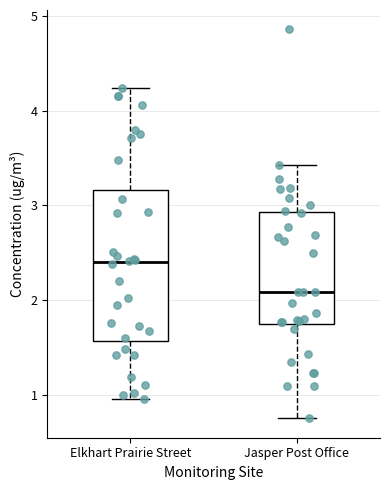

Reading left to right, read every box against the y-axis: the position of its median line, the range the box covers, and the ends of its whiskers. The values are not printed on the chart, so give them approximately, as read against the axis.

Elkhart Prairie Street: median 2.4, box 1.6 to 3.2, whiskers 0.9 to 4.2
Jasper Post Office: median 2.1, box 1.7 to 2.9, whiskers 0.7 to 3.4